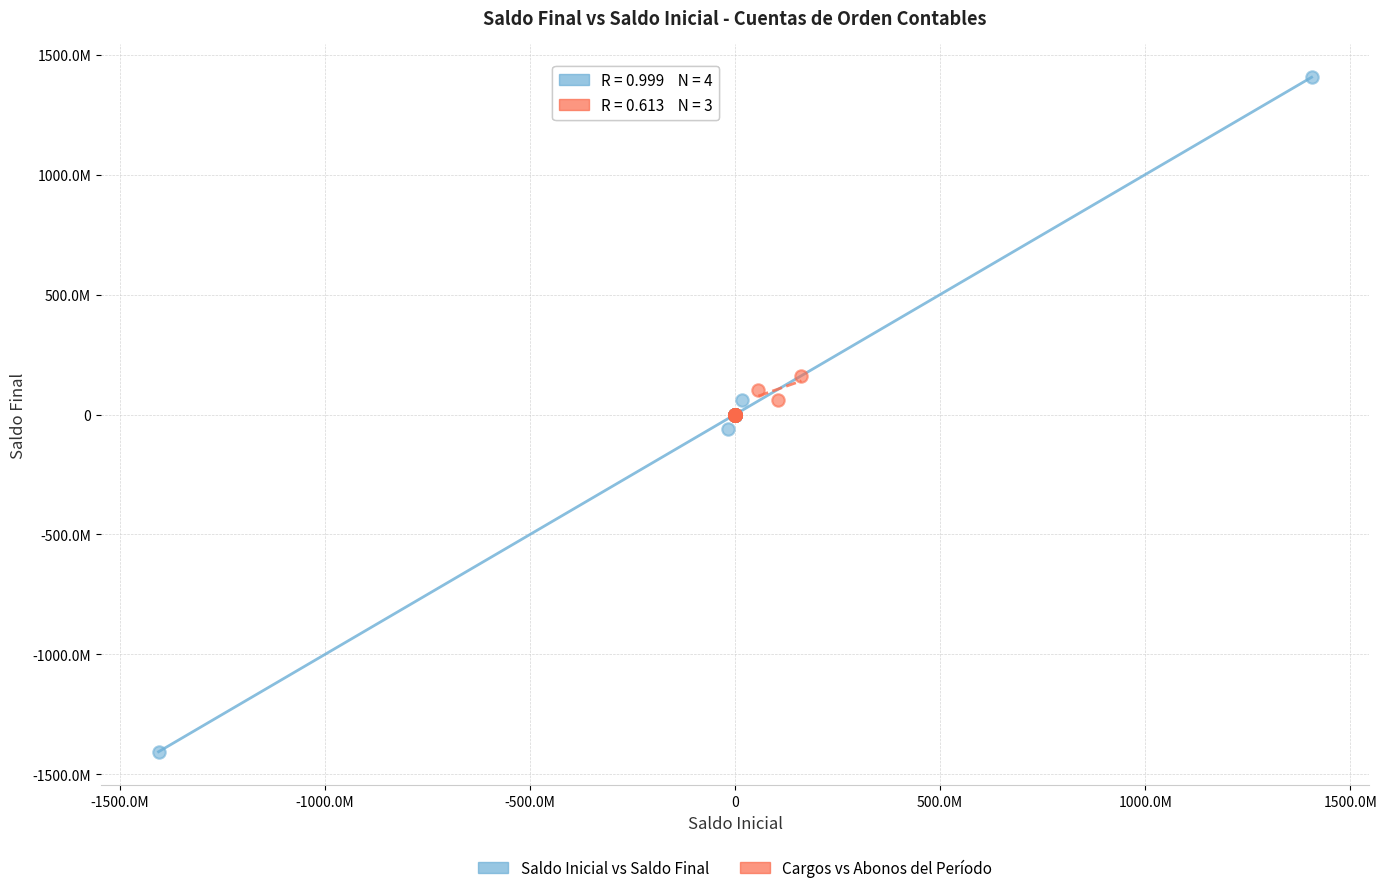

What are all the series names shown in the legend?

Saldo Inicial vs Saldo Final, Cargos vs Abonos del Período